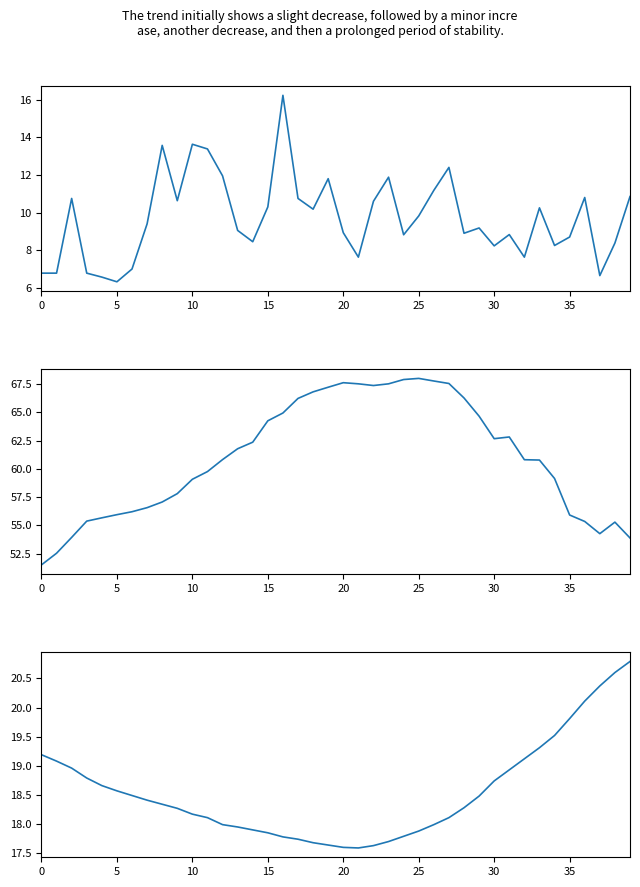

What is the spread (max minus min) of values at 0?

44.7